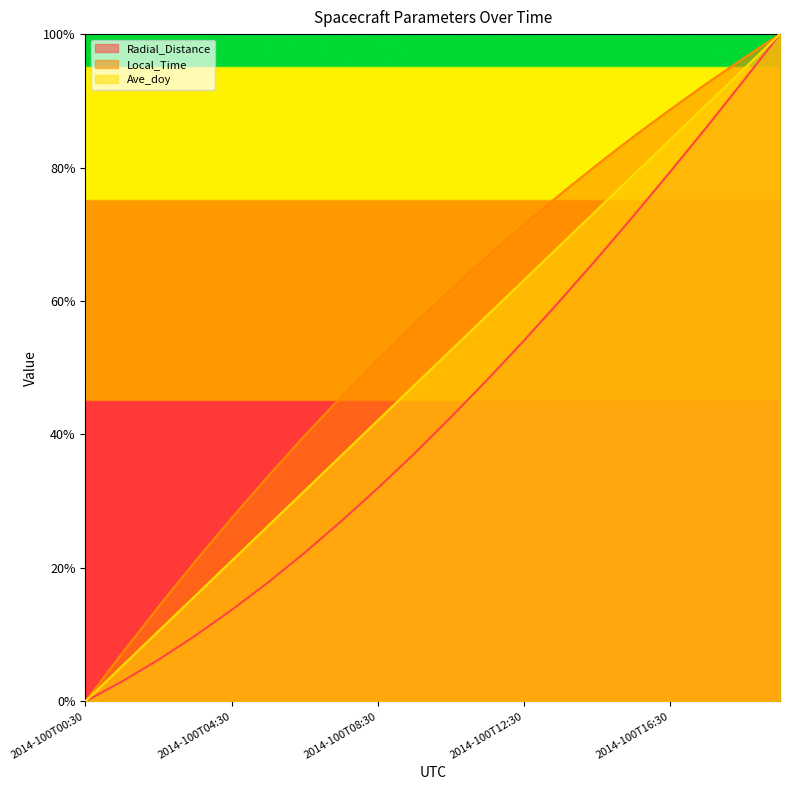

What position from the right is 2014-100T11:30?

9